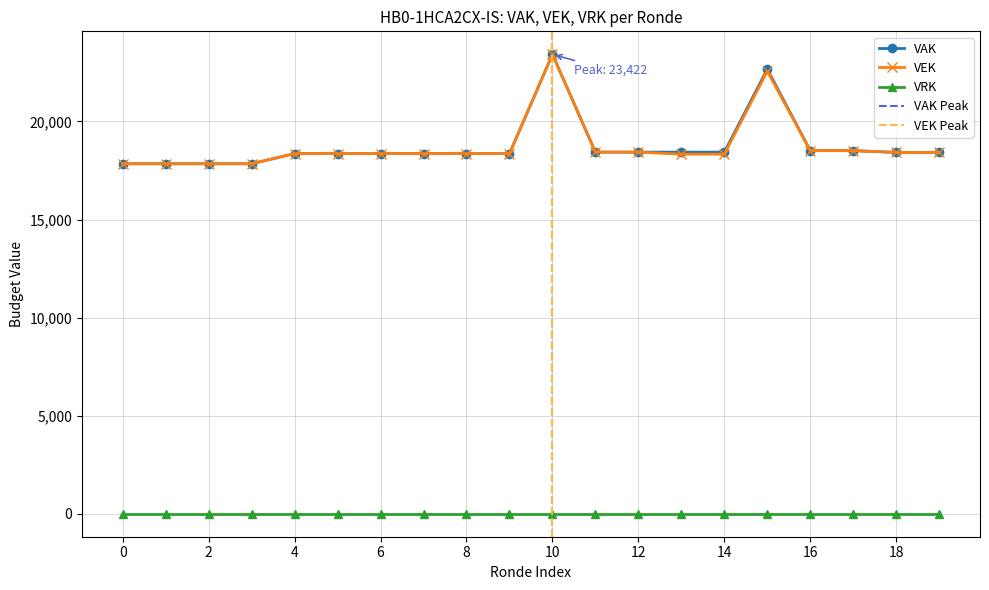

What is the minimum value for VEK?

17845